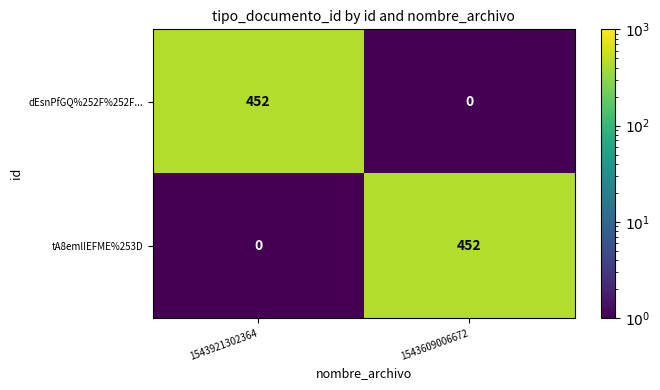

Read the dEsnPfGQ%252F%252F... value at 1543921302364, to the nearest 10.

450